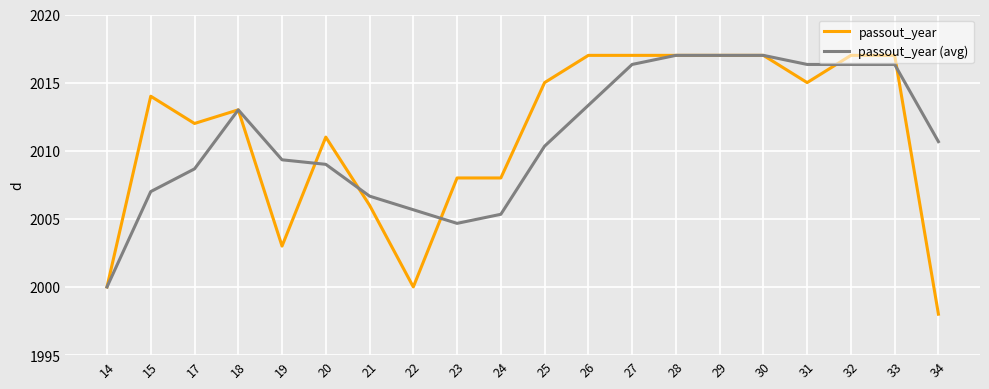

At 25, list the series in order from smallest to largest.

passout_year (avg), passout_year